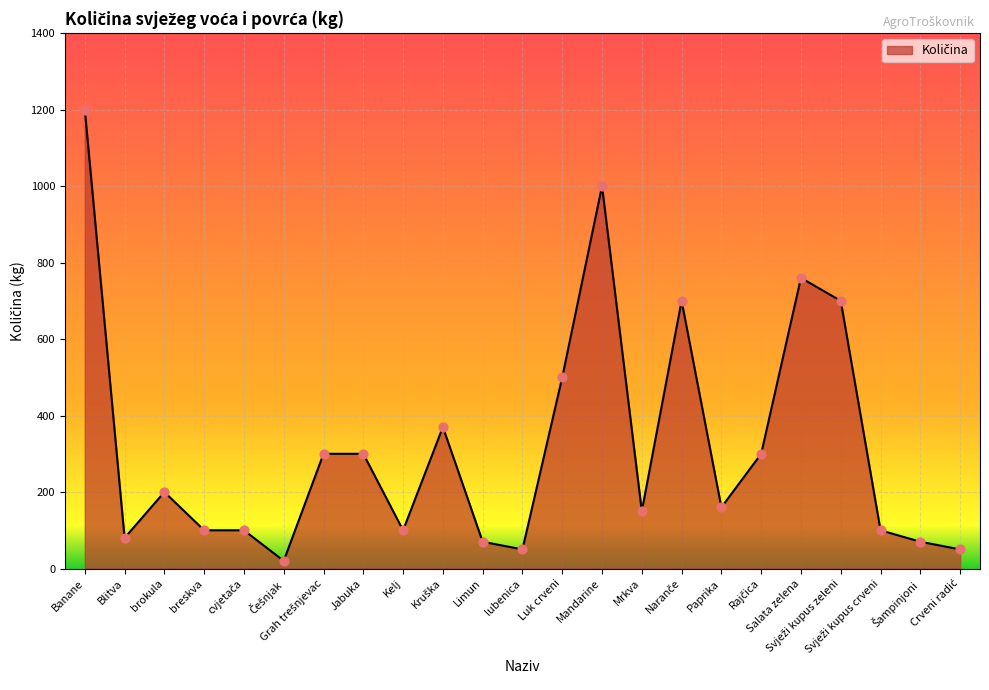

What is the change in value from Limun to Luk crveni?

+430